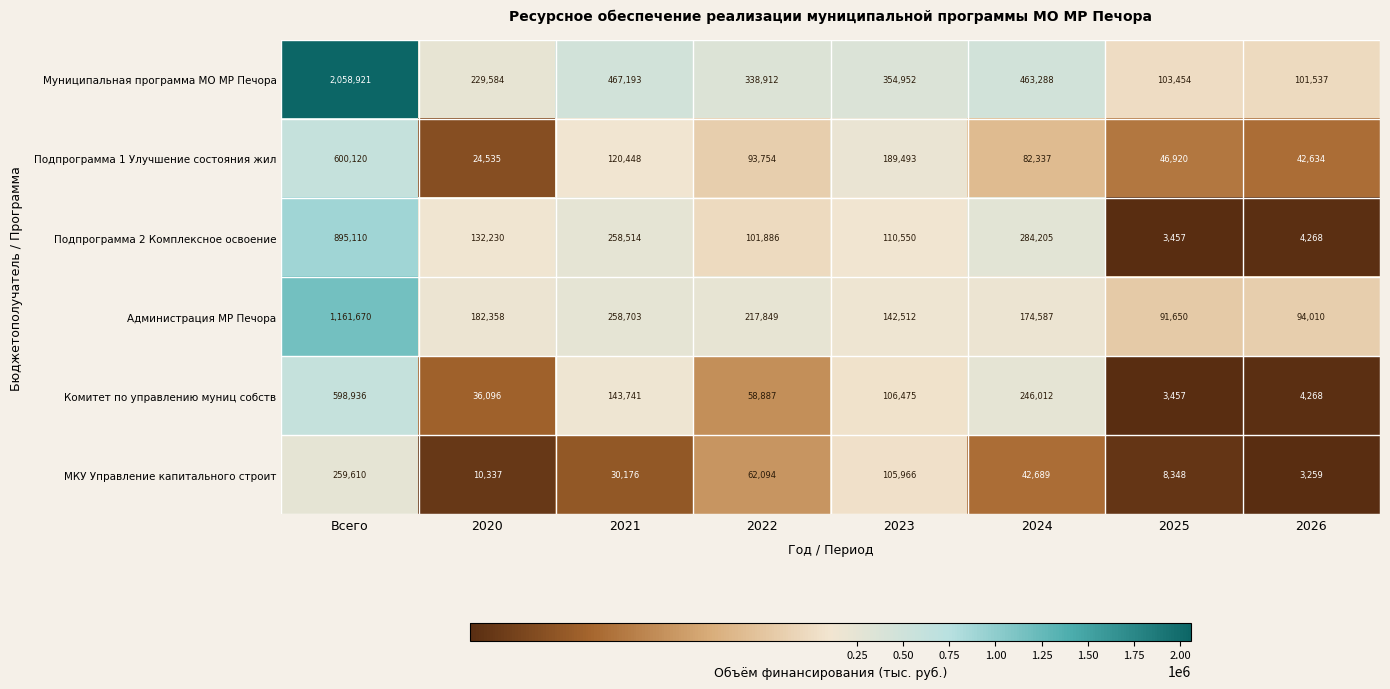

What is the minimum value shown in the chart?

3259